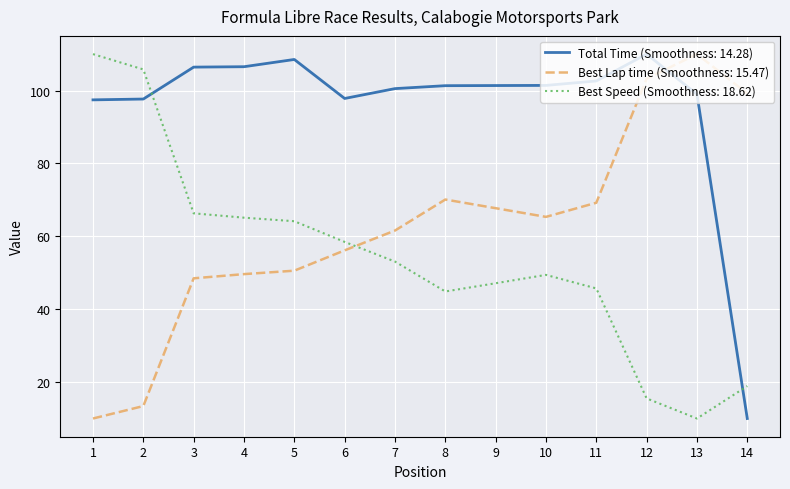

Is the value of Total Time (Smoothness: 14.28) at 6 greater than the value of Best Speed (Smoothness: 18.62) at 14?

Yes